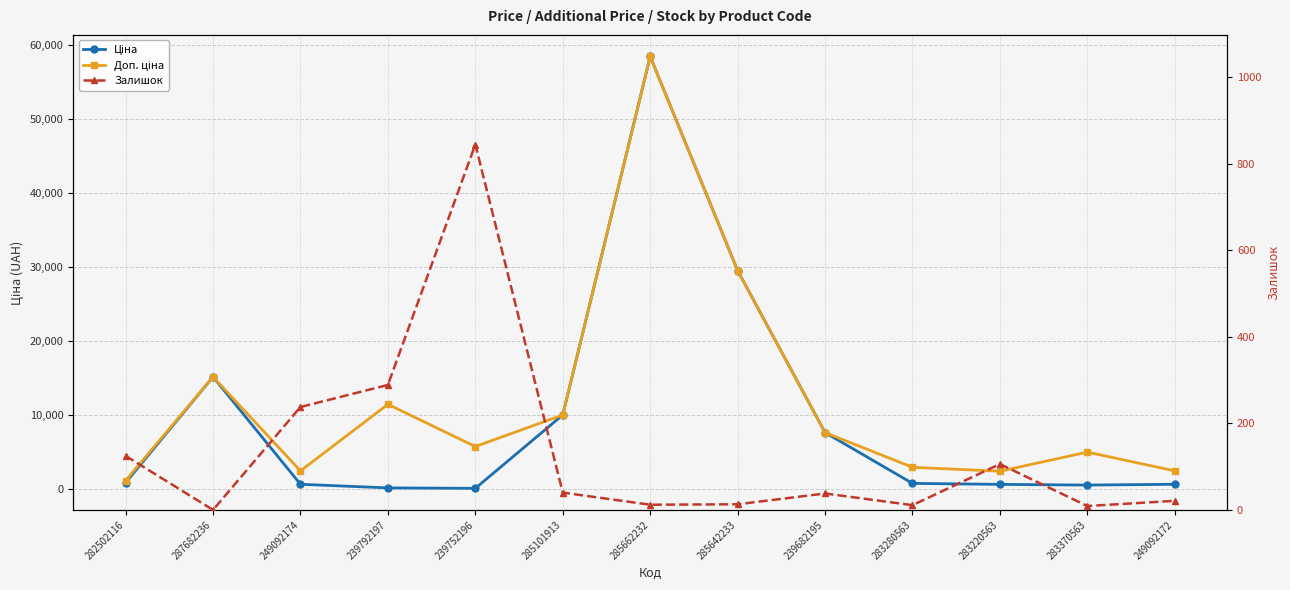

The value of Ціна at 249092172 is 603.7. True or false?

True